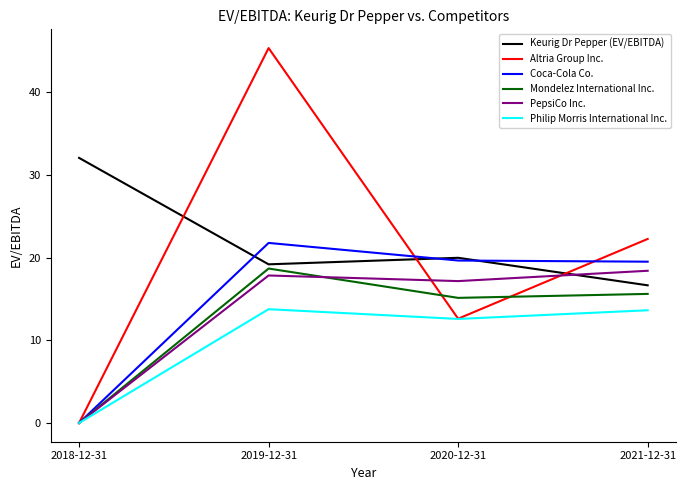

Which category has the lowest value in the Altria Group Inc. series?

2018-12-31